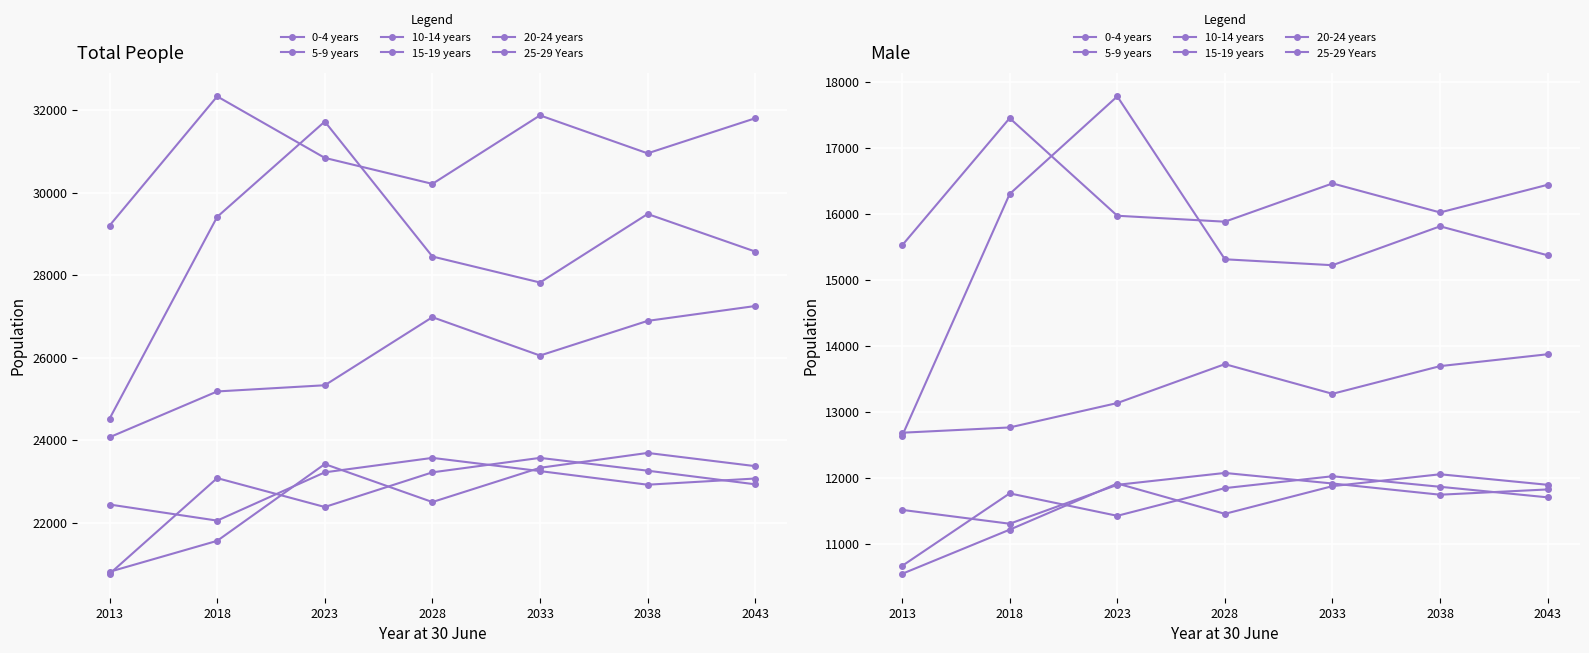

Rank the categories by 25-29 Years value from highest to lowest.

2023, 2018, 2038, 2043, 2028, 2033, 2013